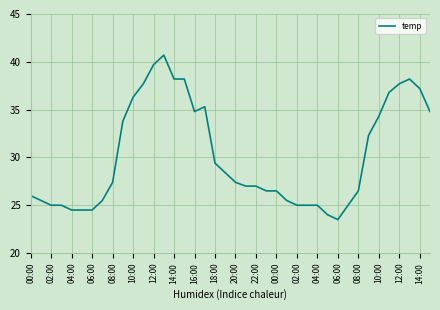

What is the difference between the maximum and minimum values?

17.2